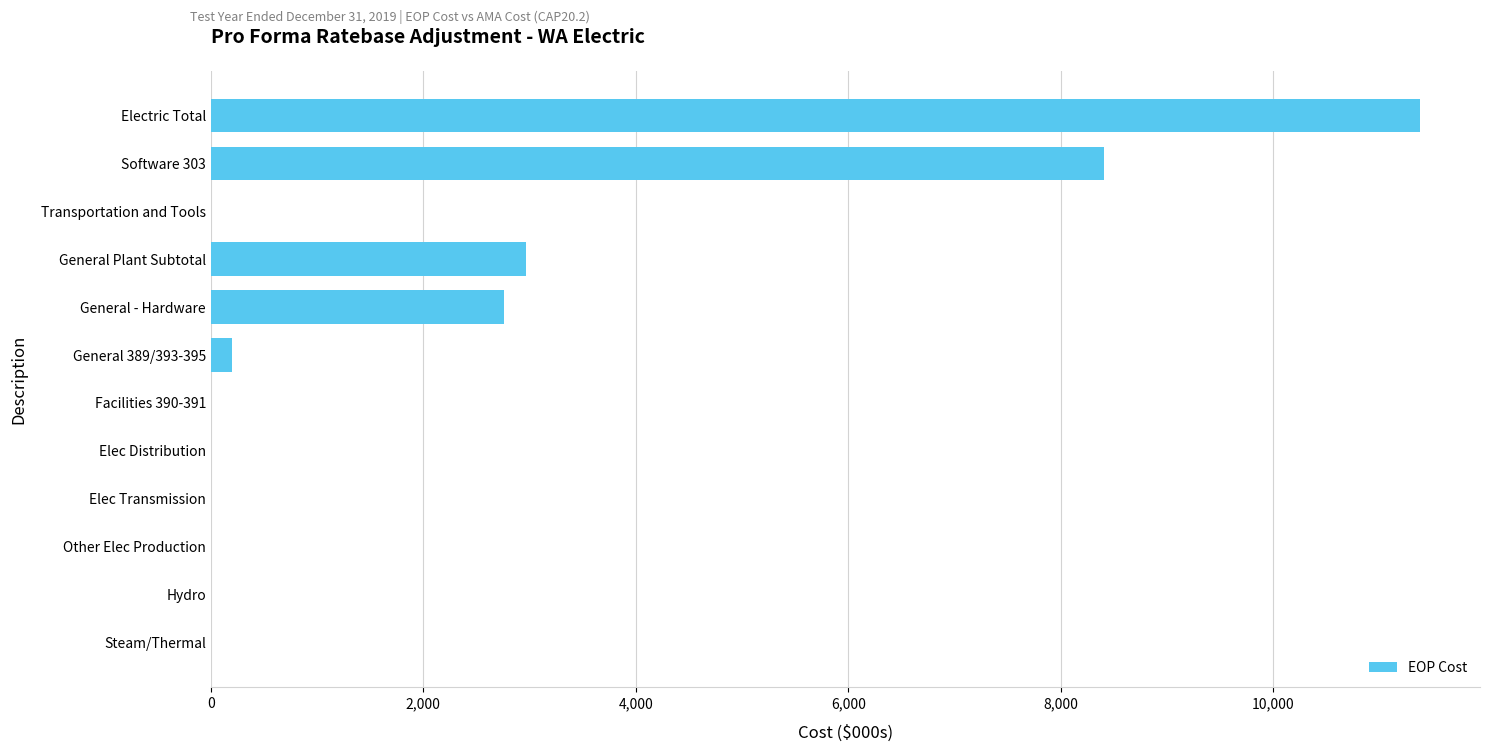

Count the number of values greater than 0.

5